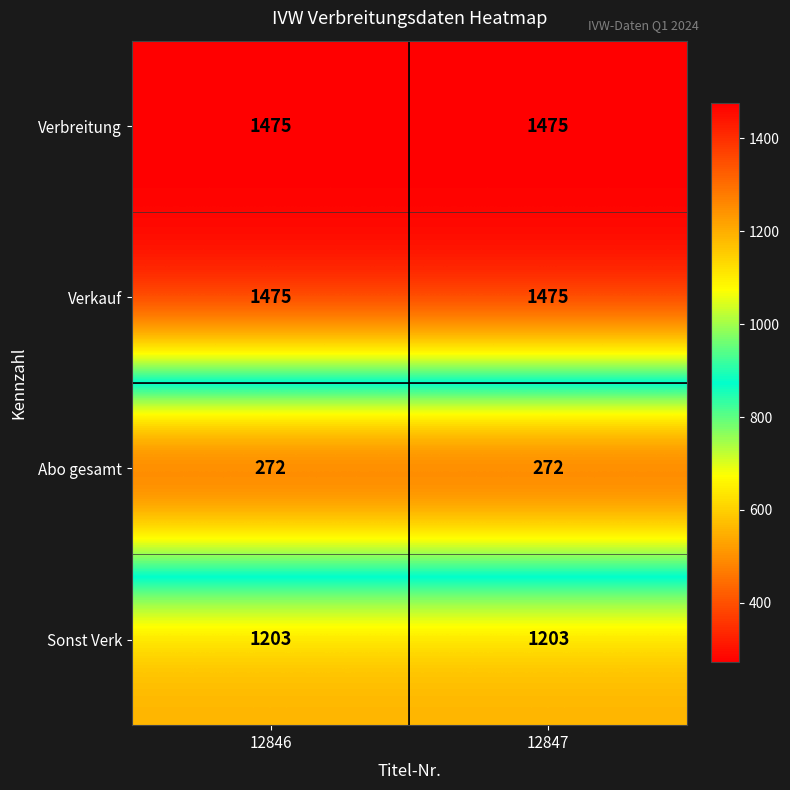

Reading left to right, list all the values displayed in this chart.

Verbreitung: 1475	1475
Verkauf: 1475	1475
Abo gesamt: 272	272
Sonst Verk: 1203	1203